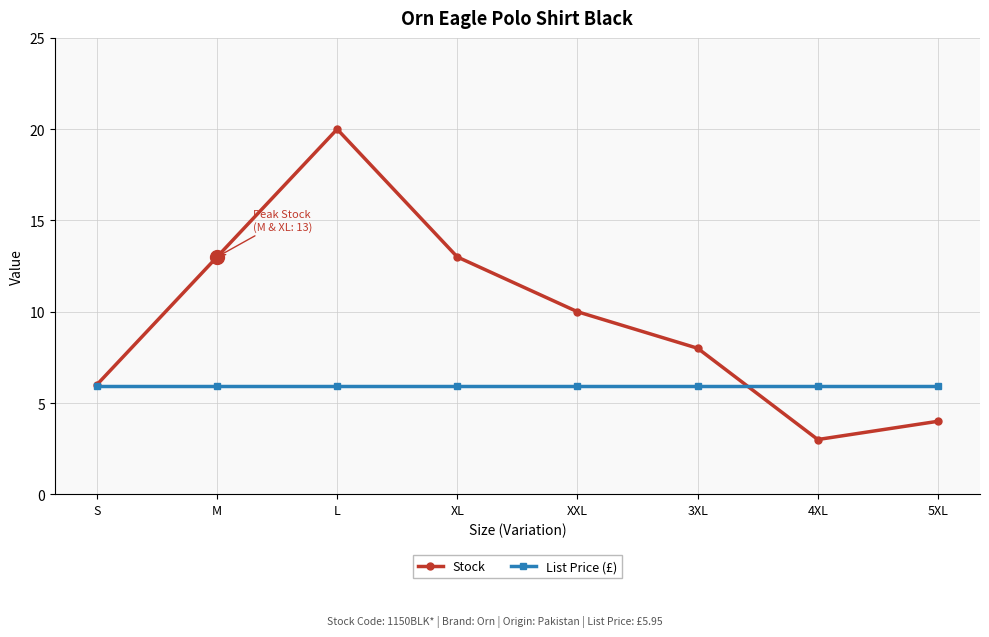

True or false: Stock has more than 1 interior local peaks.

False